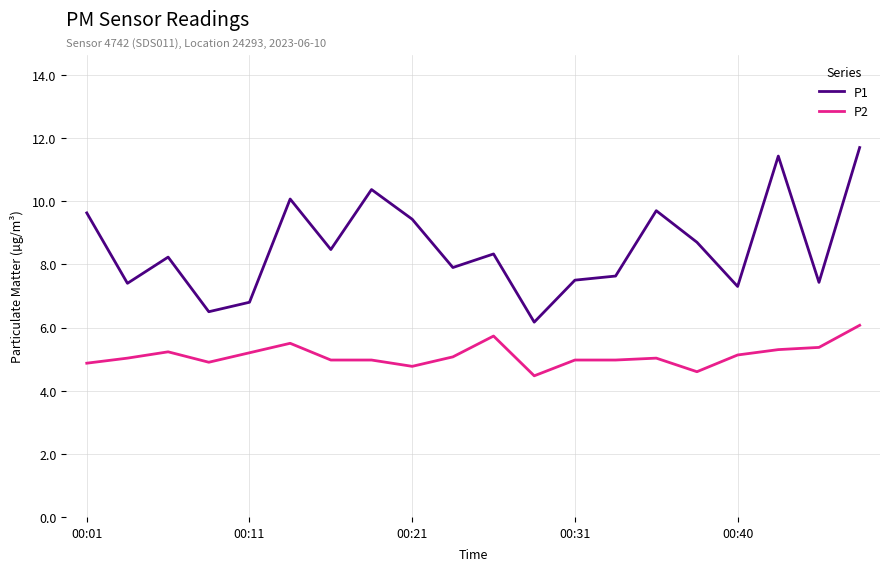

True or false: P2 and P1 intersect in this chart.

False